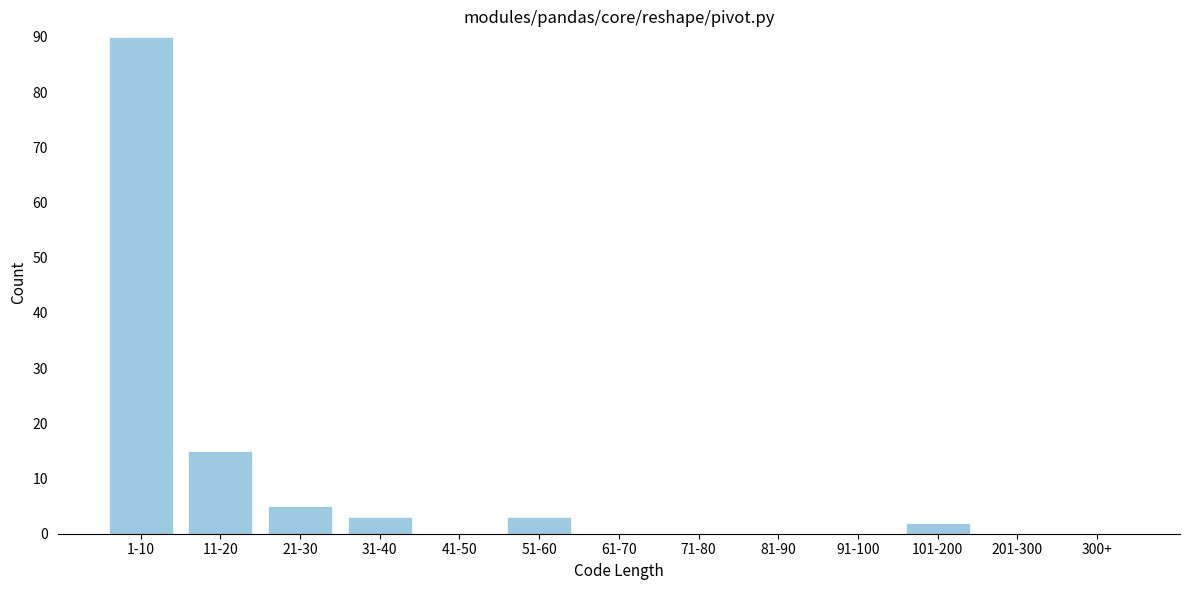

Reading right to left, what are all the values shown in this chart?

300+=0	201-300=0	101-200=2	91-100=0	81-90=0	71-80=0	61-70=0	51-60=3	41-50=0	31-40=3	21-30=5	11-20=15	1-10=90